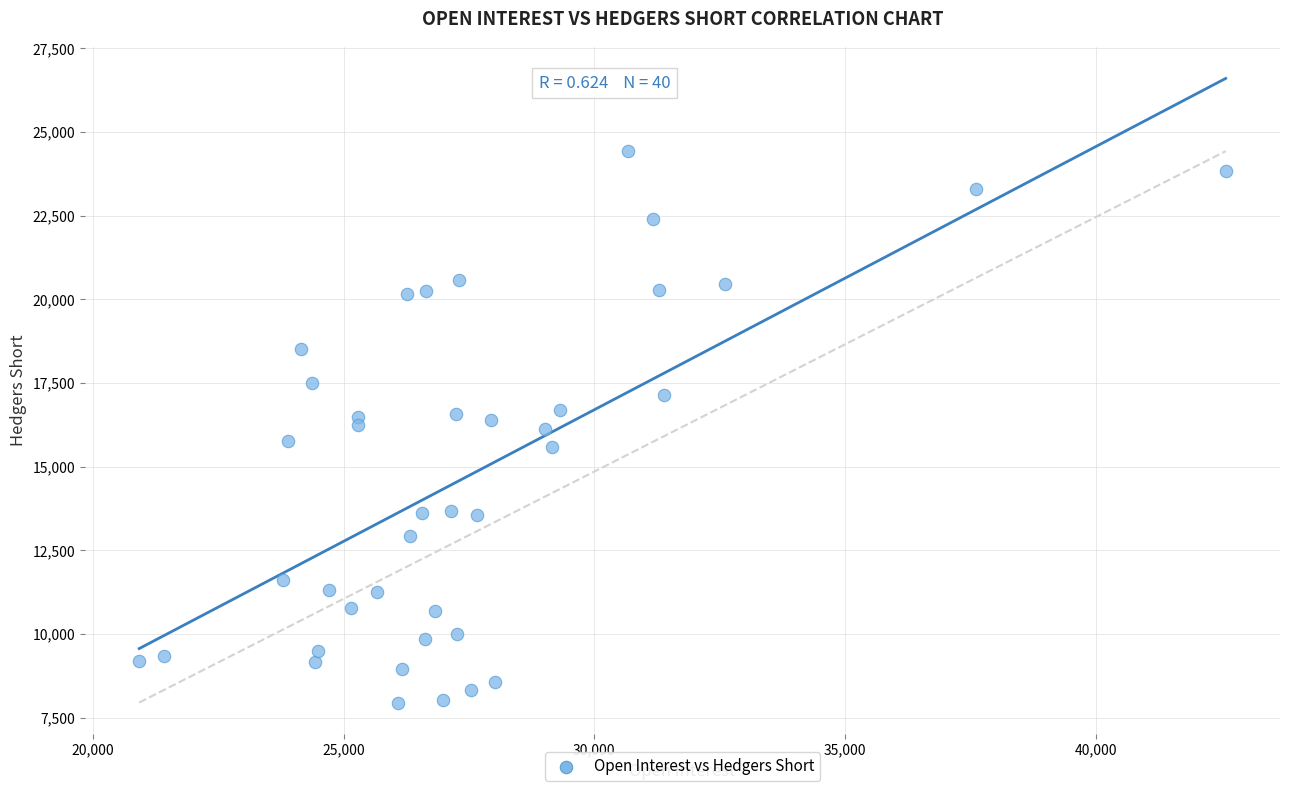

What is the range of X values (max minus min)?

21663